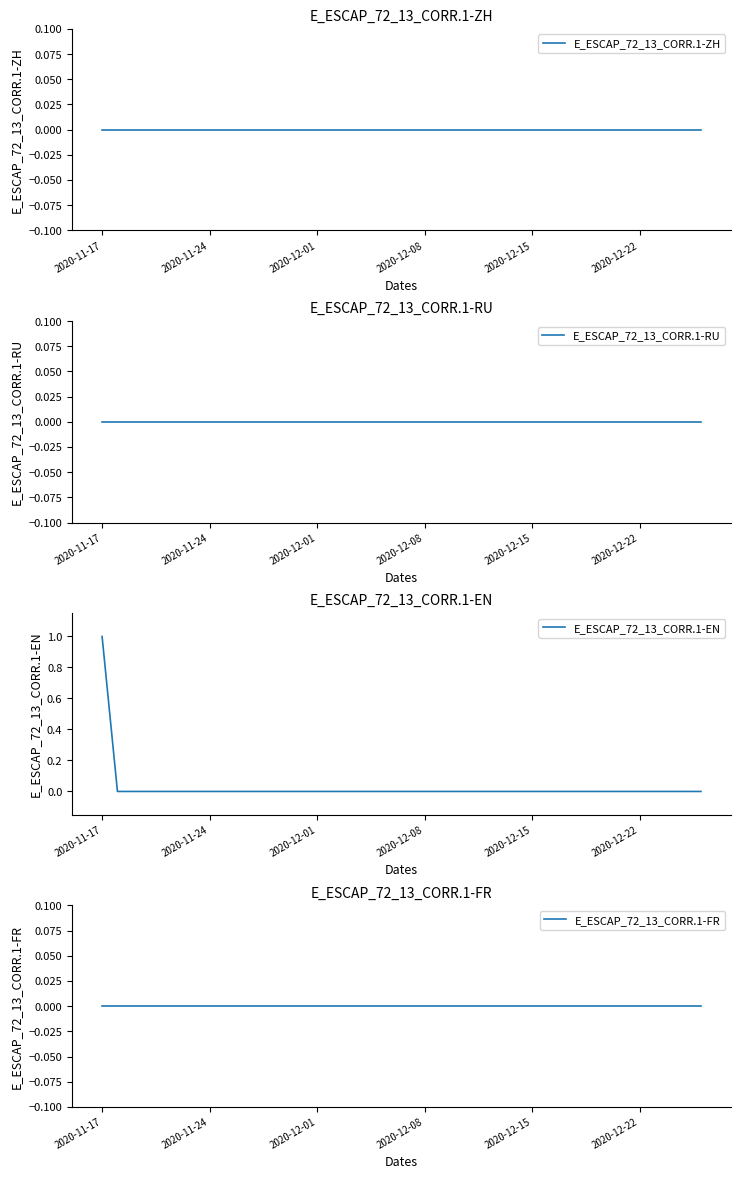

Is the value of E_ESCAP_72_13_CORR.1-ZH at 33 greater than the value of E_ESCAP_72_13_CORR.1-EN at 13?

No